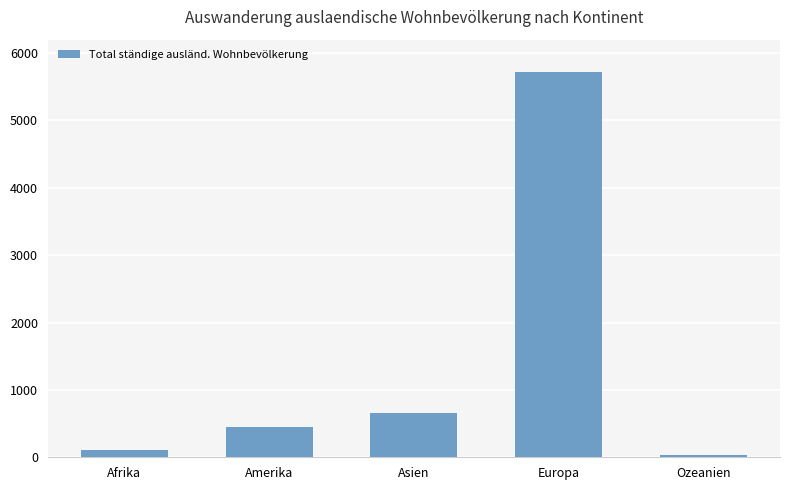

Which category has the highest value across all series?

Europa